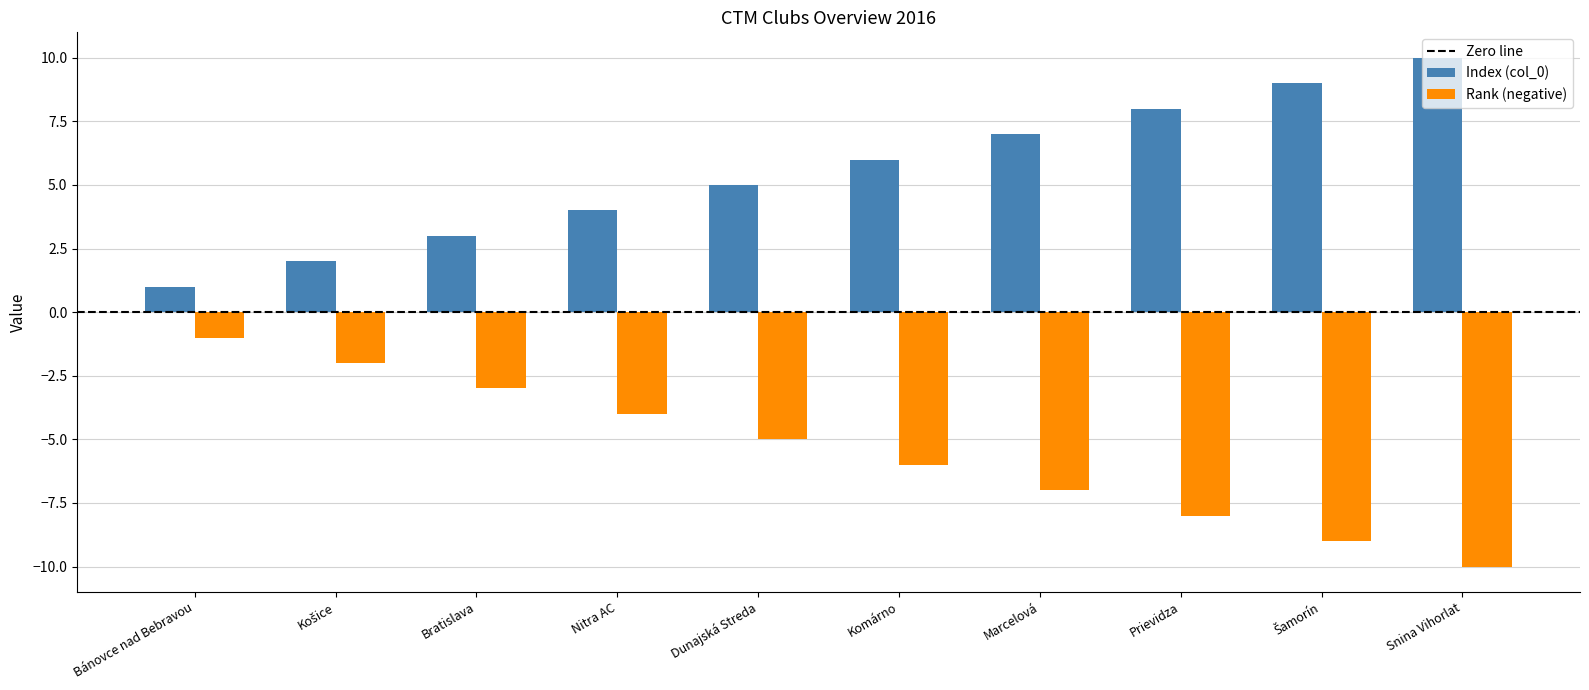

What is the label of the 5th bar from the left?

Dunajská Streda